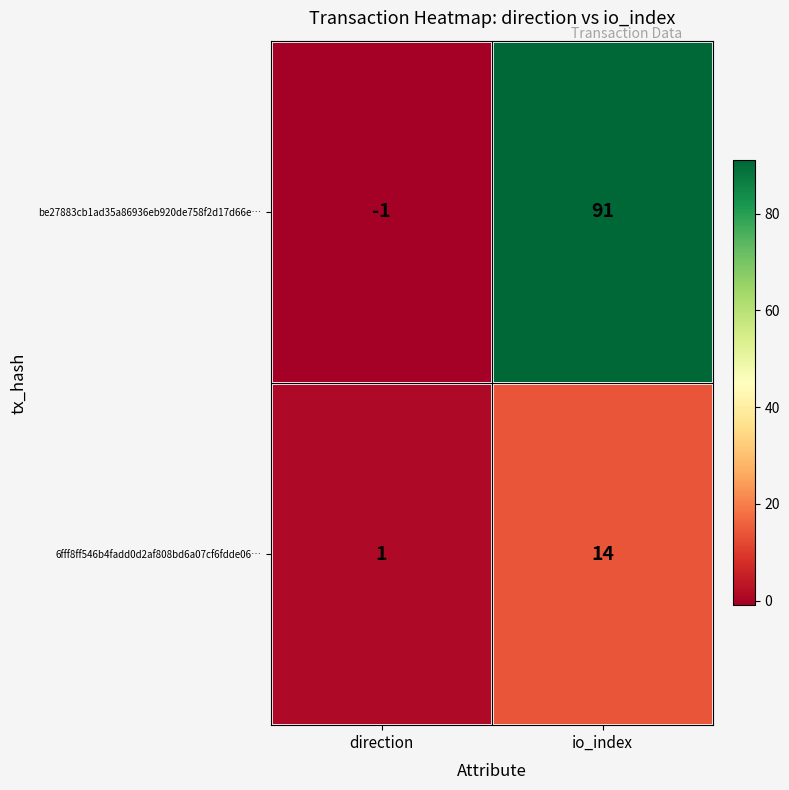

Which category has the lowest value in the 6fff8ff546b4fadd0d2af808bd6a07cf6fdde06… series?

direction